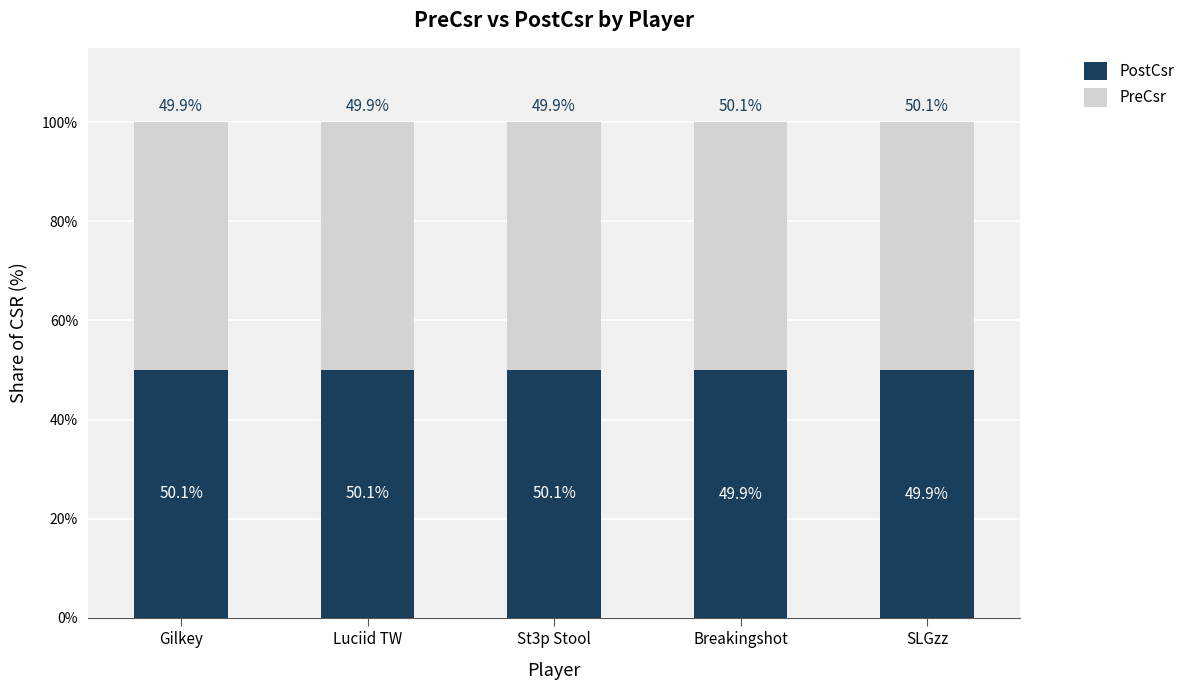

What is the sum of the PostCsr values at SLGzz and St3p Stool?

100.0